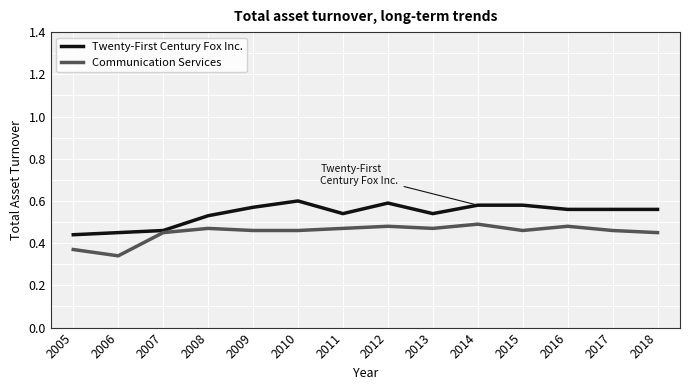

At 2008, list the series in order from largest to smallest.

Twenty-First Century Fox Inc., Communication Services